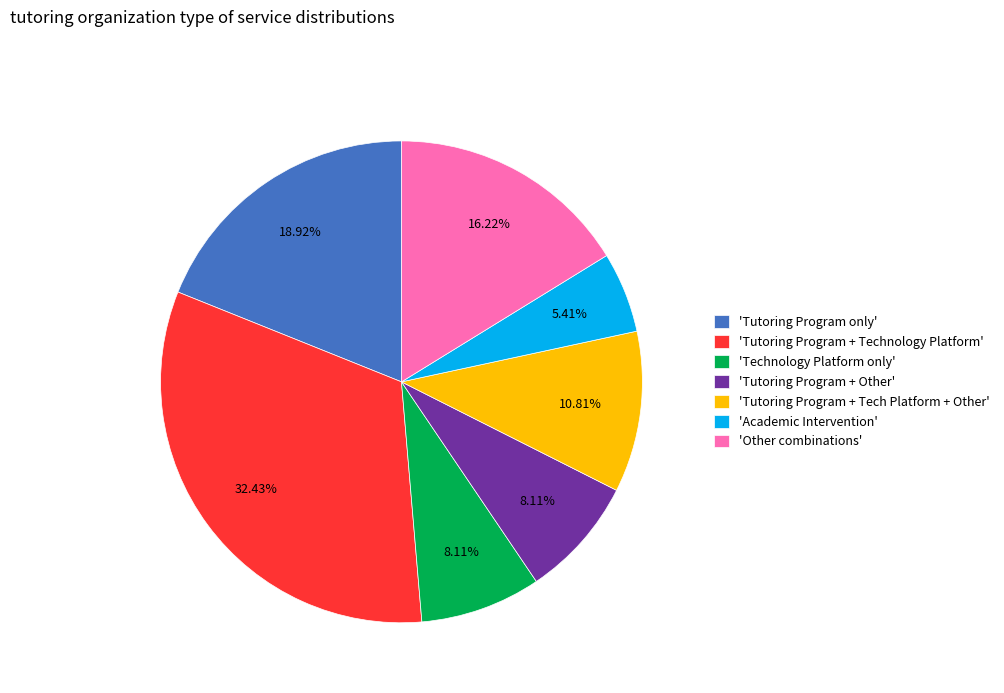

Is 'Tutoring Program + Tech Platform + Other' the majority of the pie?

No